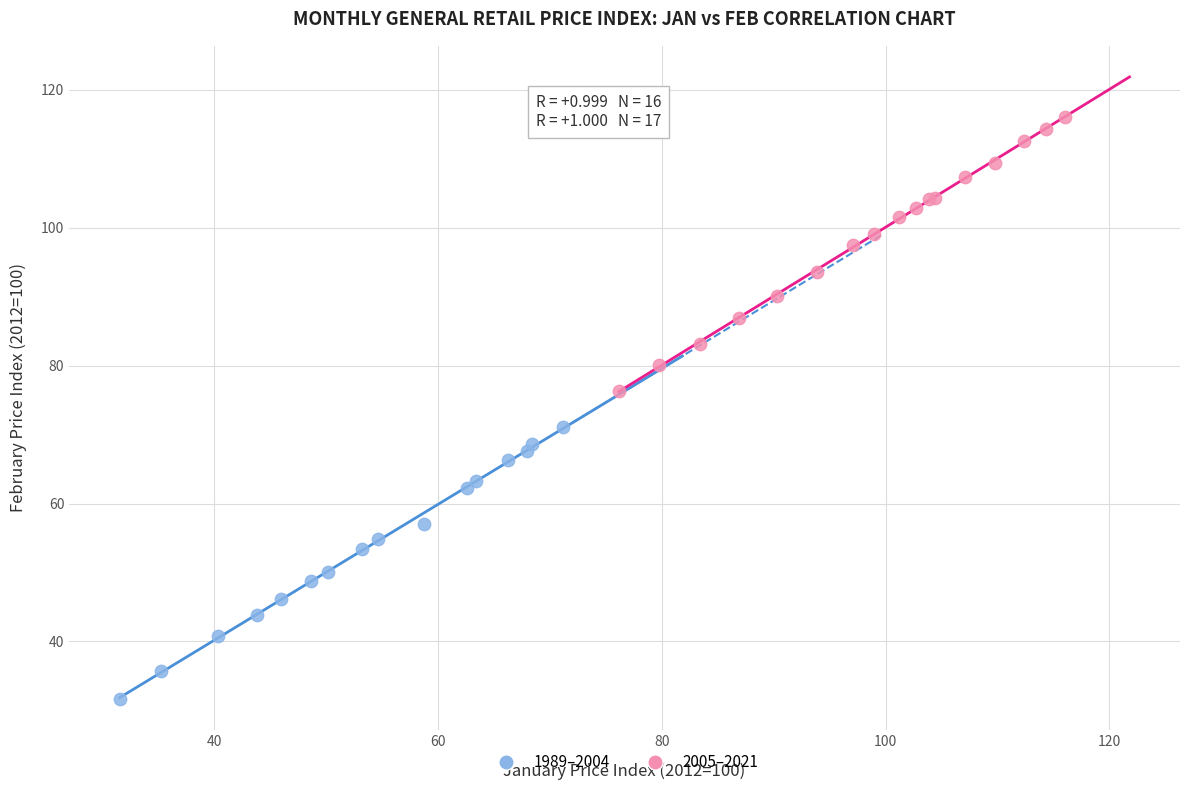

What are all the series names shown in the legend?

1989–2004, 2005–2021